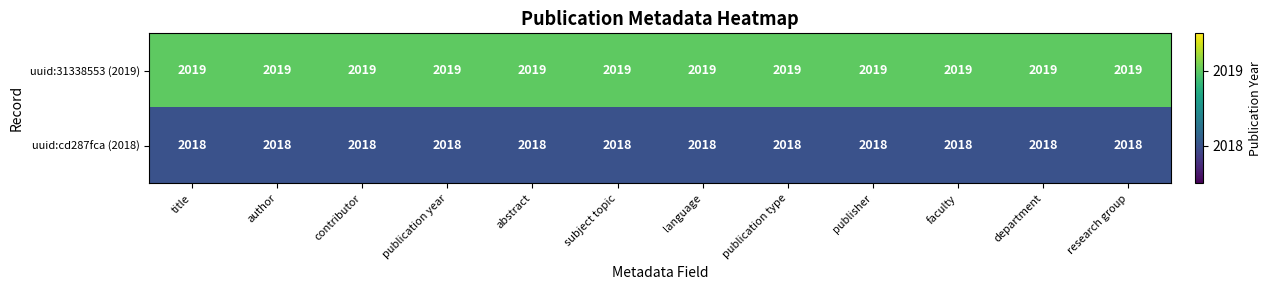

What is the minimum value for uuid:31338553 (2019)?

2019